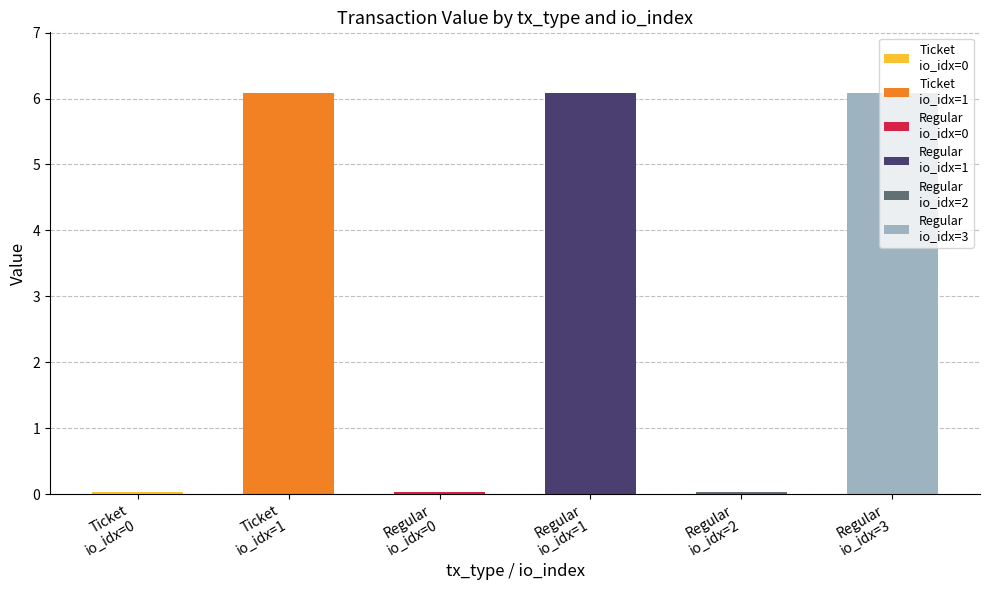

Is it true that Ticket equals 6.1 at io_index=1?

True